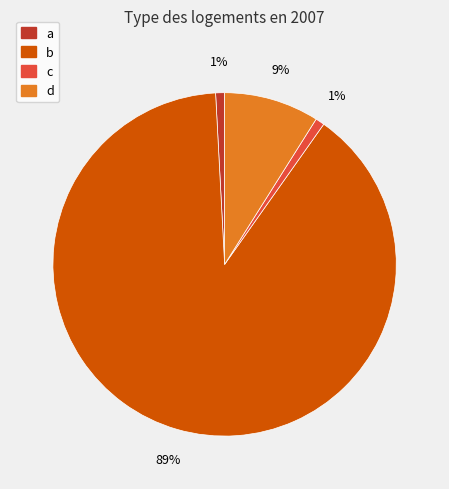

The c slice represents 11% of the pie. True or false?

False